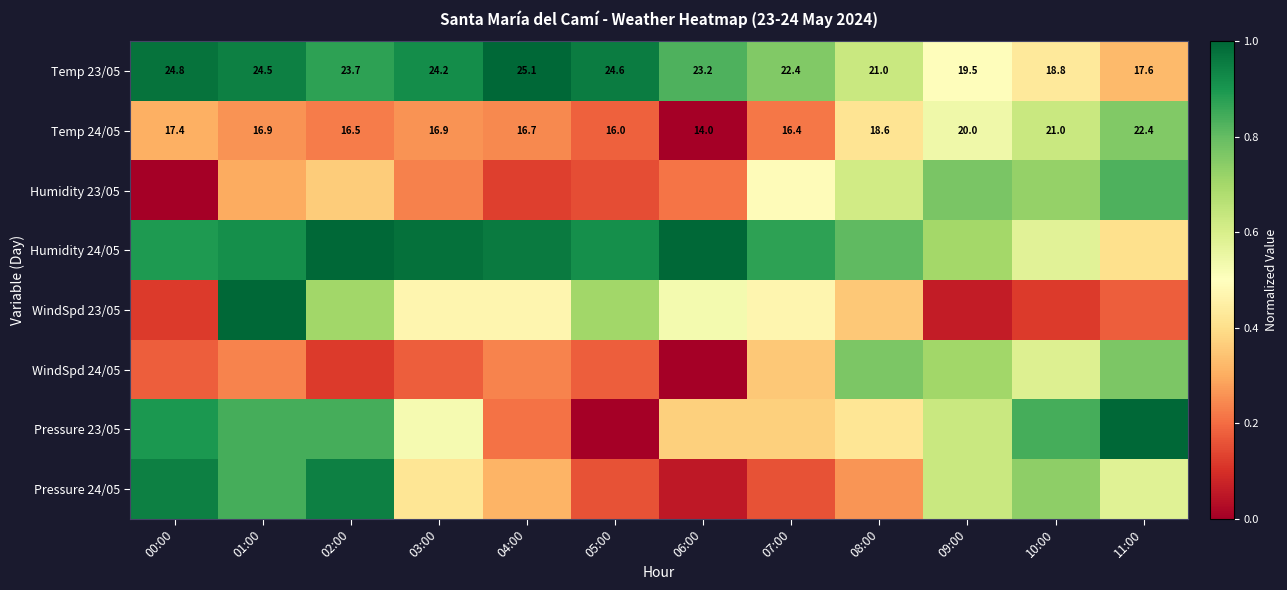

The value of Temp 24/05 at 04:00 is 0.2. True or false?

True